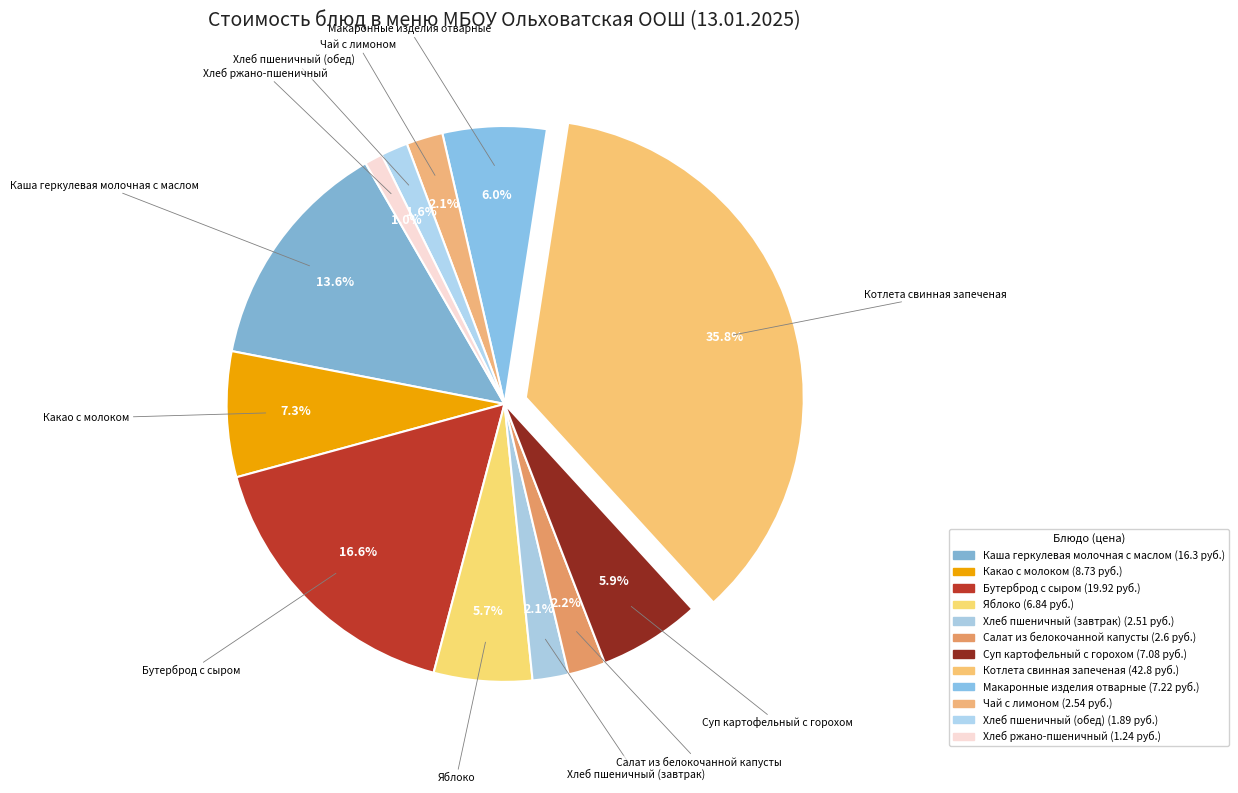

The Хлеб пшеничный (обед) slice represents 7% of the pie. True or false?

False